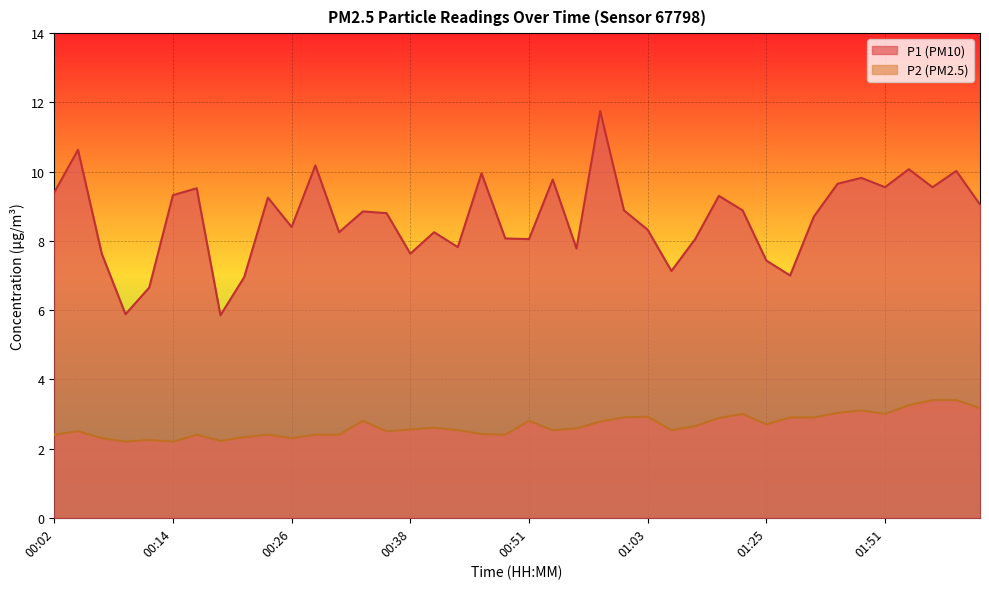

Is the value of P1 at 01:01 greater than the value of P2 at 00:19?

Yes